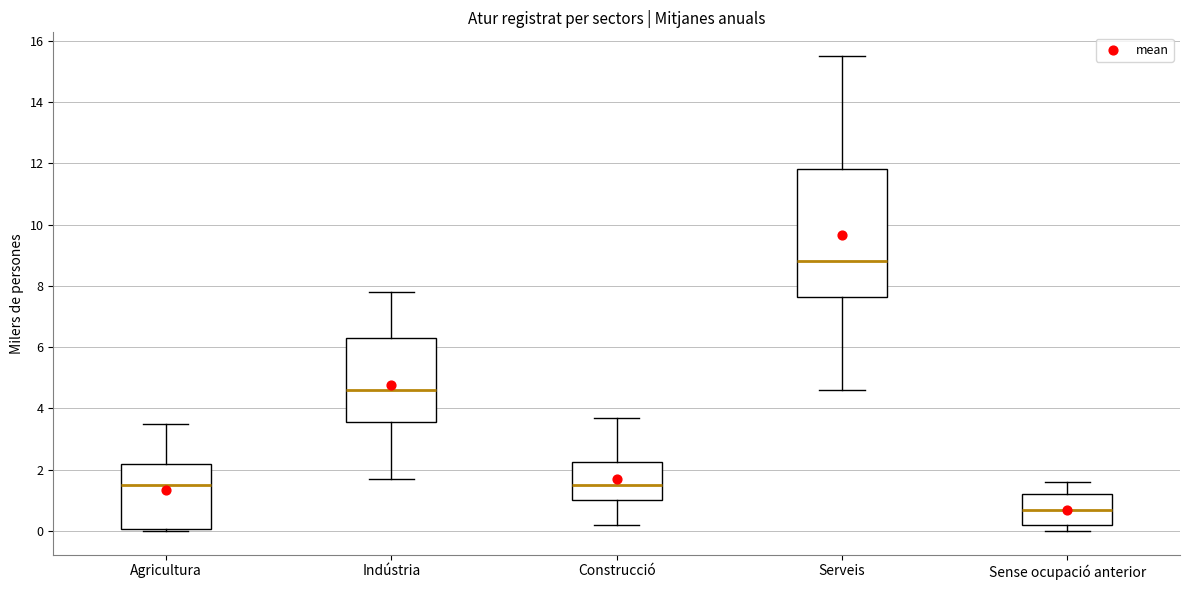

Comparing the boxes themselves (not the whiskers), which one is the tallest?

Serveis